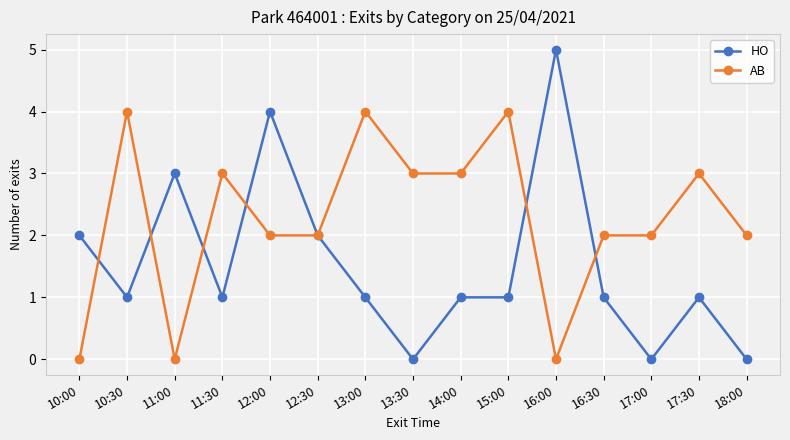

Is the value of AB at 12:00 greater than the value of HO at 17:00?

Yes